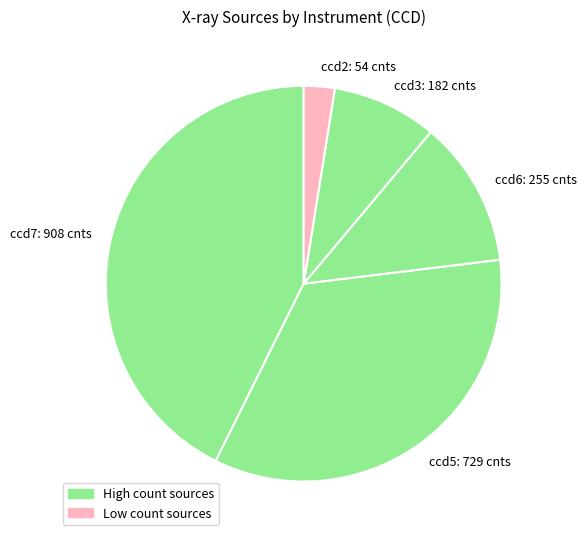

Rank the categories by value from lowest to highest.

ccd2: 54 cnts, ccd3: 182 cnts, ccd6: 255 cnts, ccd5: 729 cnts, ccd7: 908 cnts